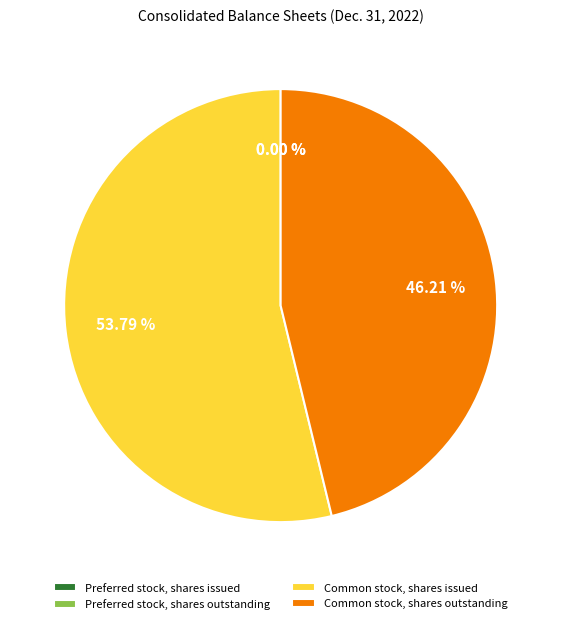

Which slice is the largest?

Common stock, shares issued